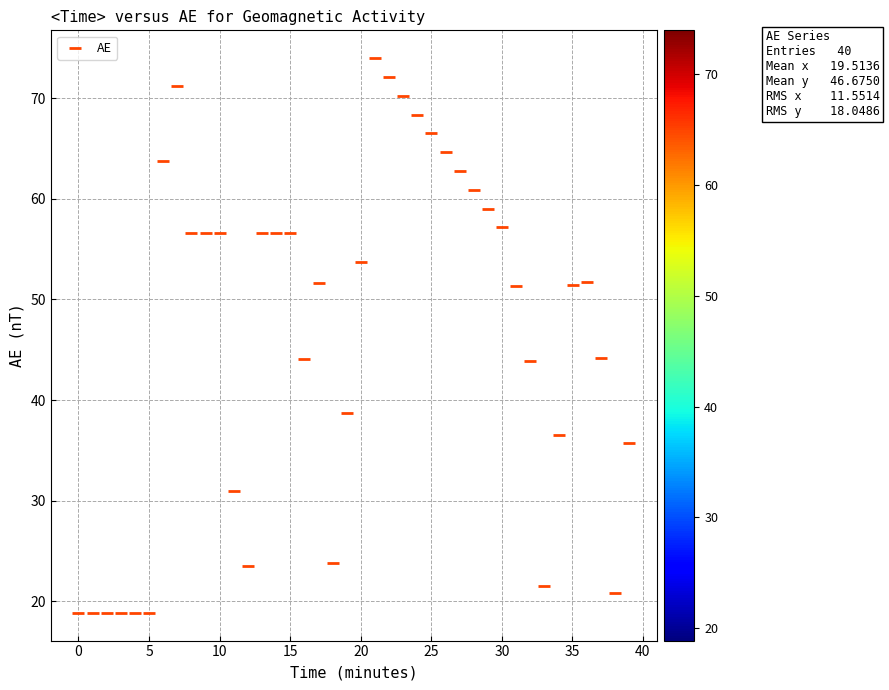

What is the range of Y values (max minus min)?

55.1